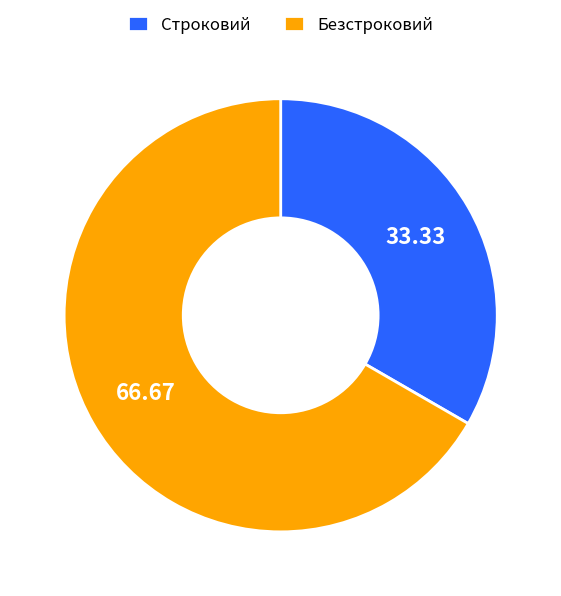

Is Строковий the majority of the pie?

No